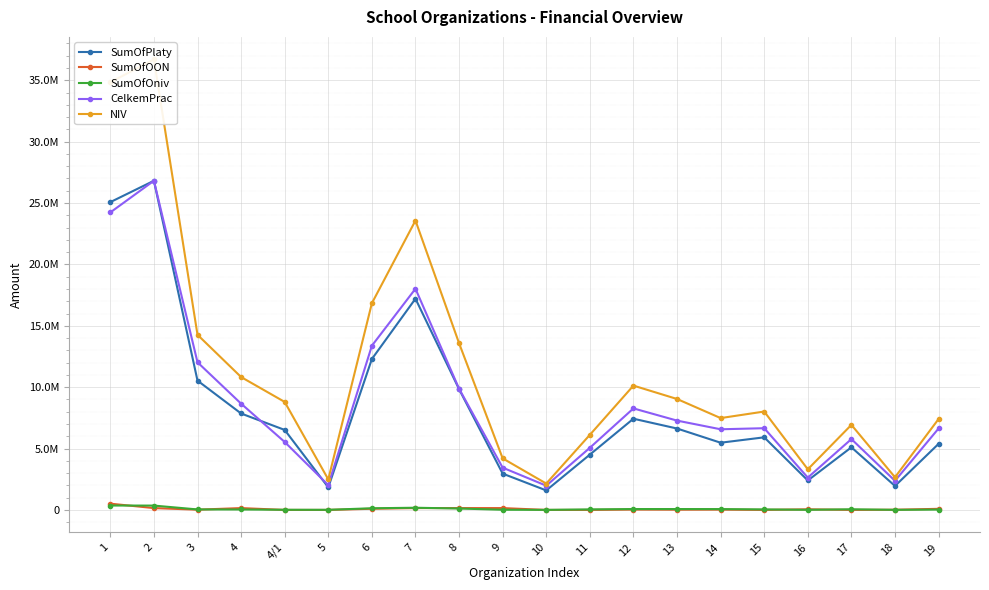

What is the difference between the maximum and minimum values in the SumOfPlaty series?

25222869.0